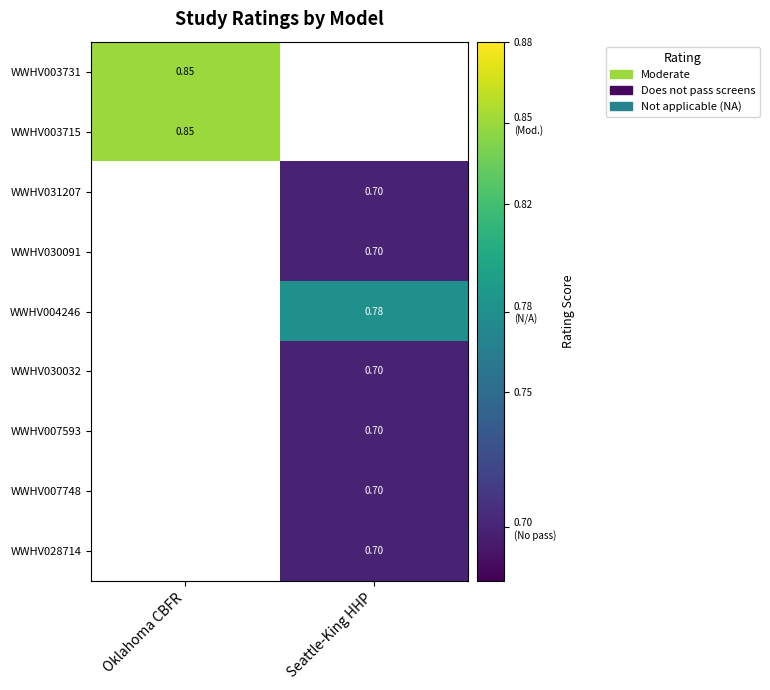

At which category is the sum across all series the highest?

Seattle-King HHP